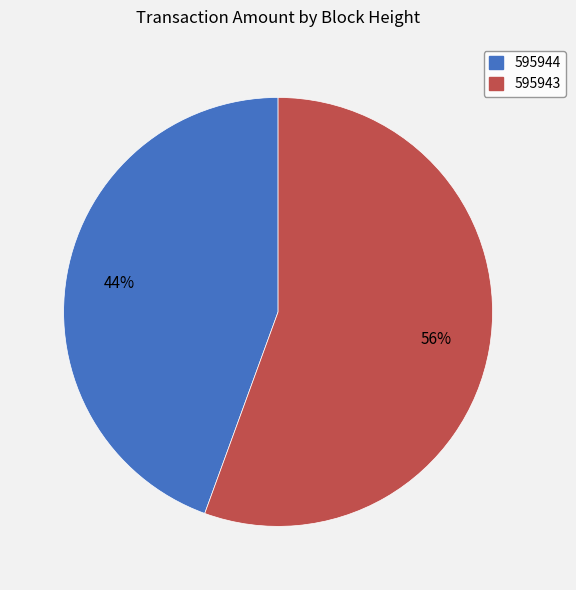

Which category has the smallest portion of the pie?

595944